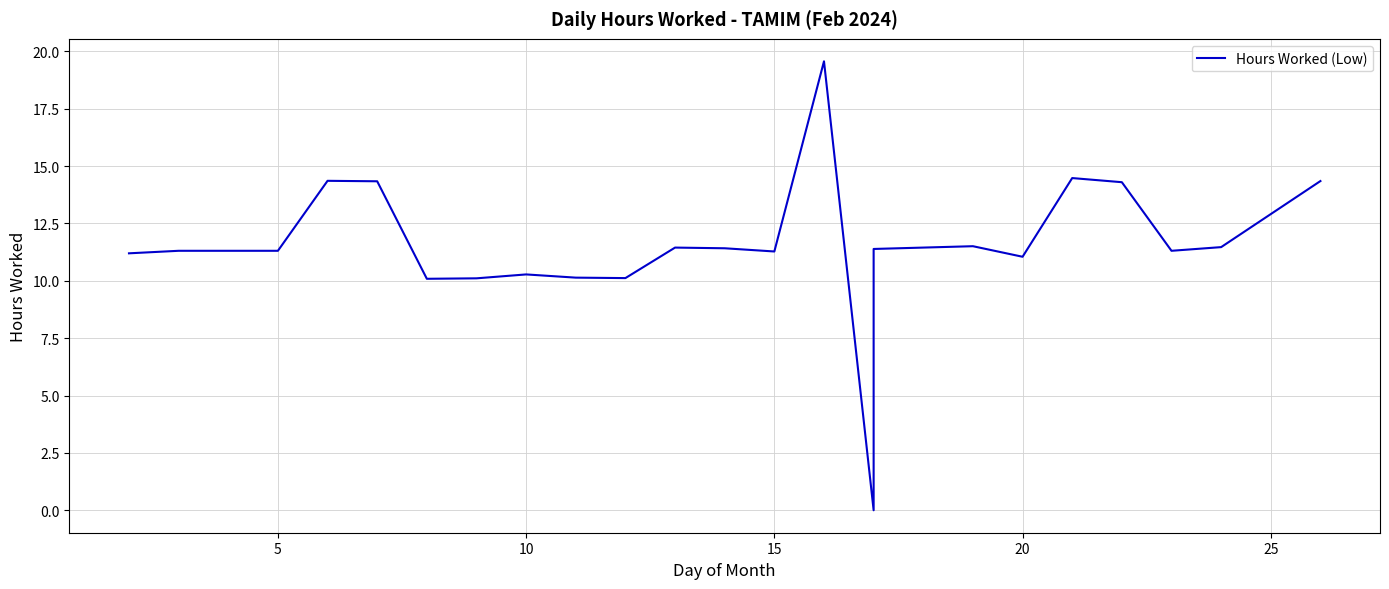

The chart shows a value of 5.9 at 10. True or false?

False